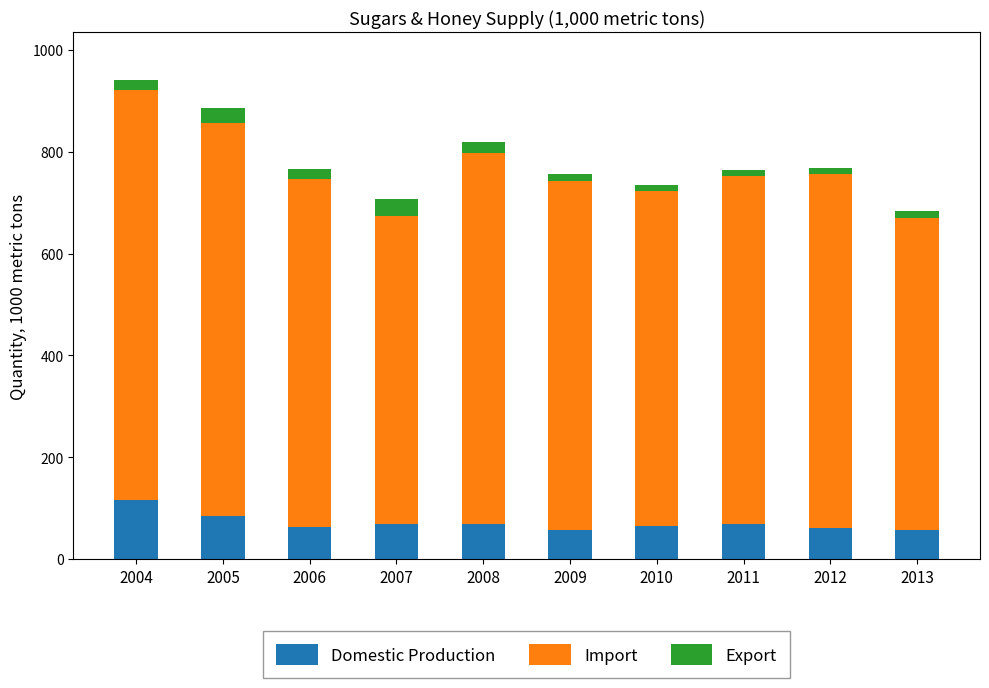

What is the average value of the Domestic Production series?

71.7